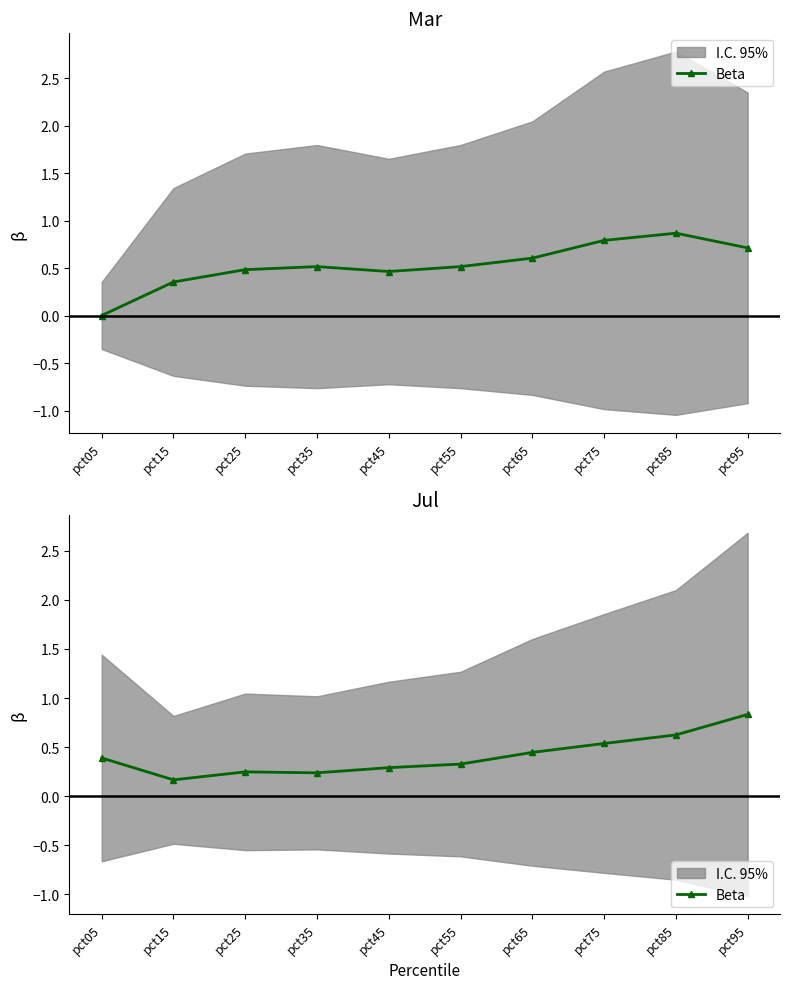

Is it true that the value at pct25 is 0.2?

False